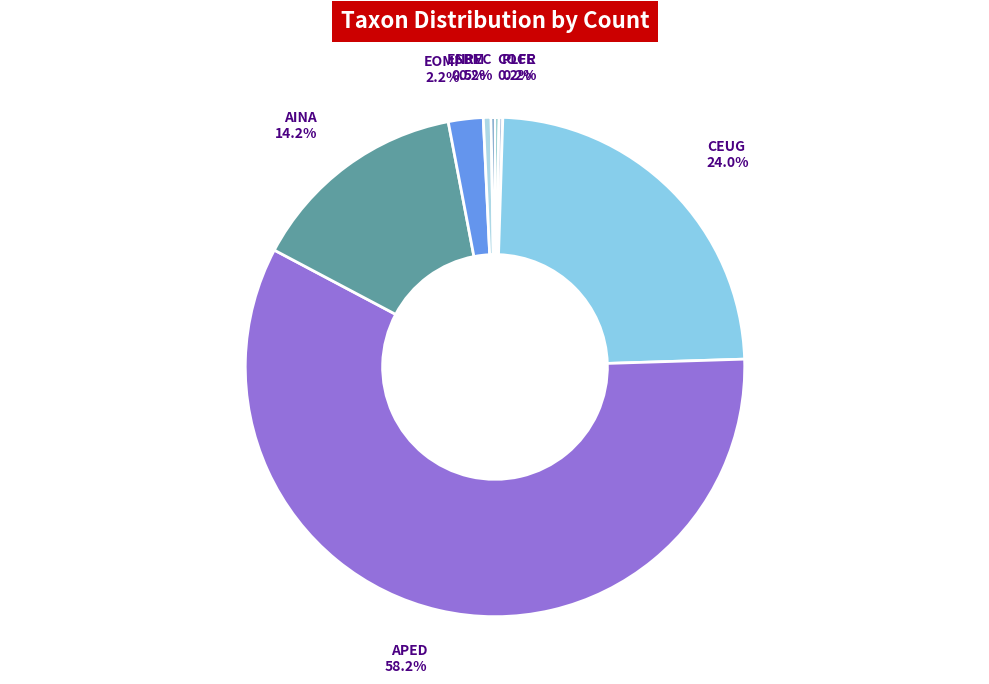

To the nearest percent, what is the combined percentage of EOMI and CEUG?

26%